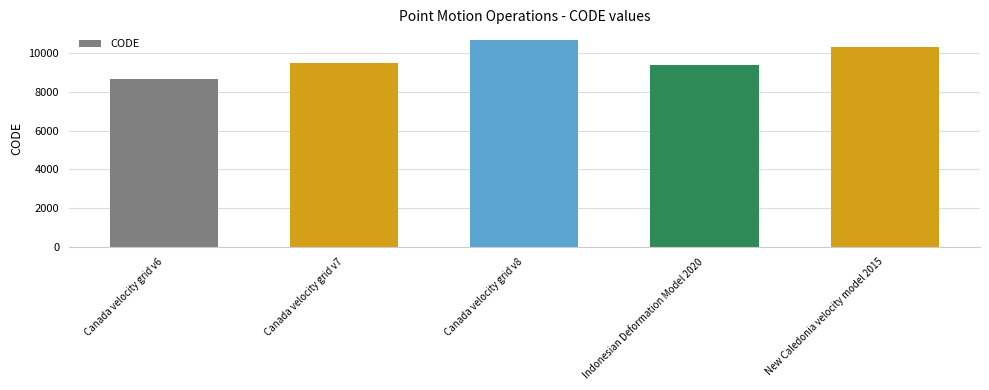

The chart shows a value of 10707 at Canada velocity grid v8. True or false?

True